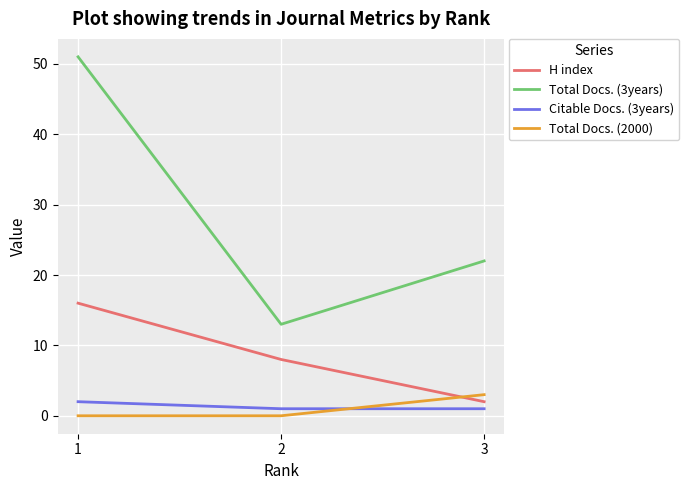

Reading left to right, list all the values displayed in this chart.

H index: 1=16	2=8	3=2
Total Docs. (3years): 1=51	2=13	3=22
Citable Docs. (3years): 1=2	2=1	3=1
Total Docs. (2000): 1=0	2=0	3=3